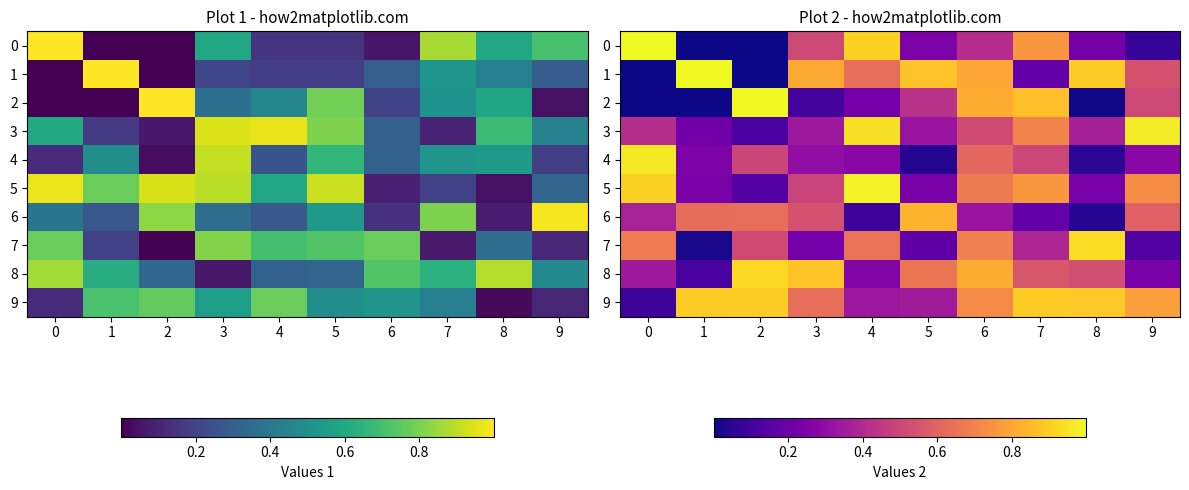

Which series changed the most between 1 and 7?

2